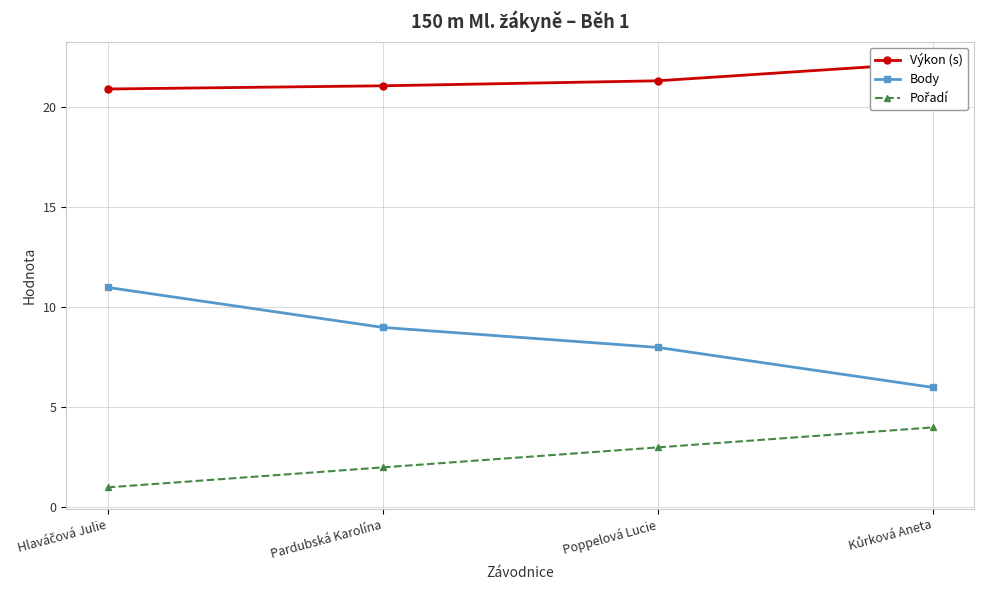

Count the number of categories in the chart.

4